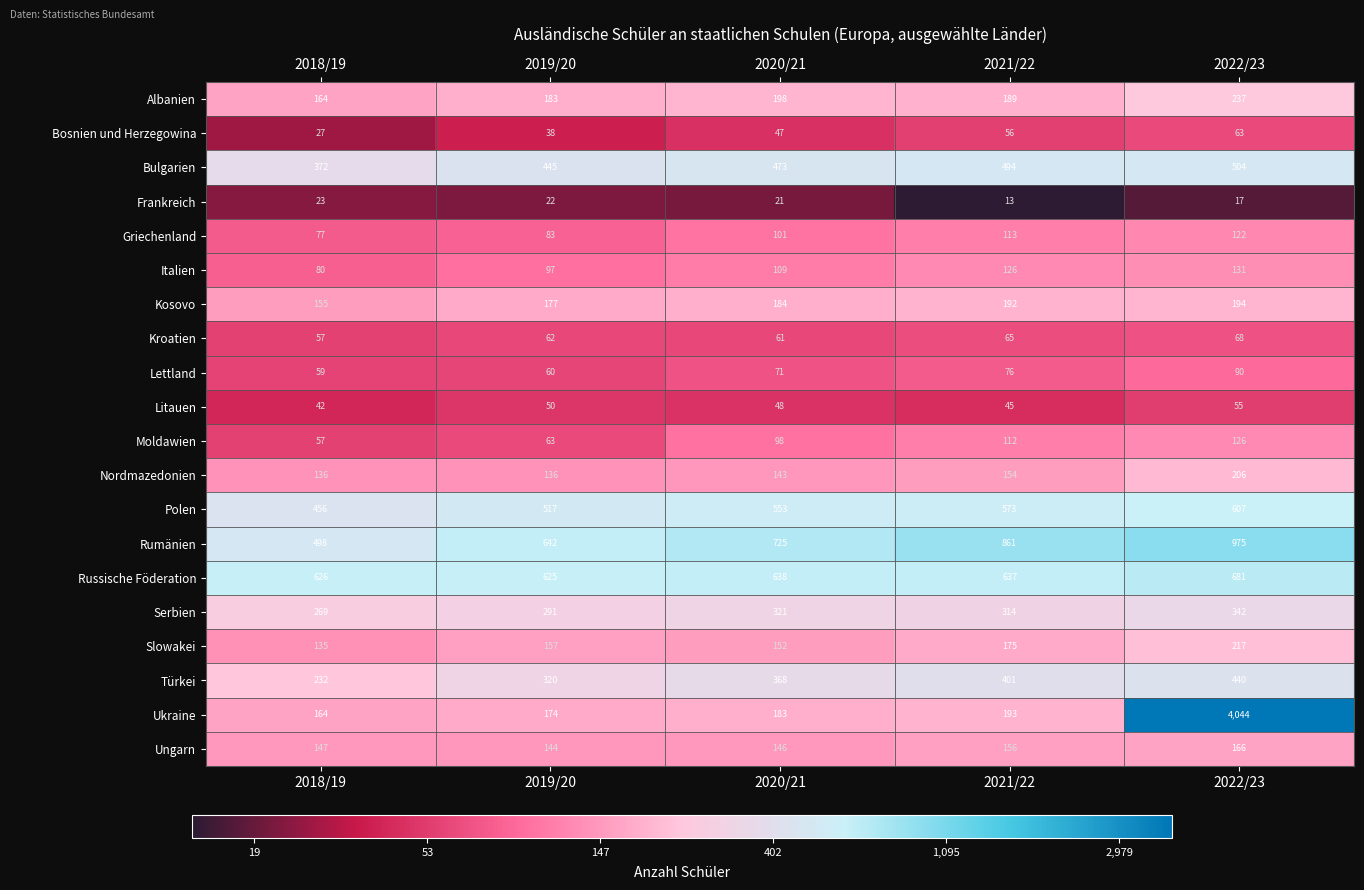

True or false: Lettland has a value of 34 at 2018/19.

False